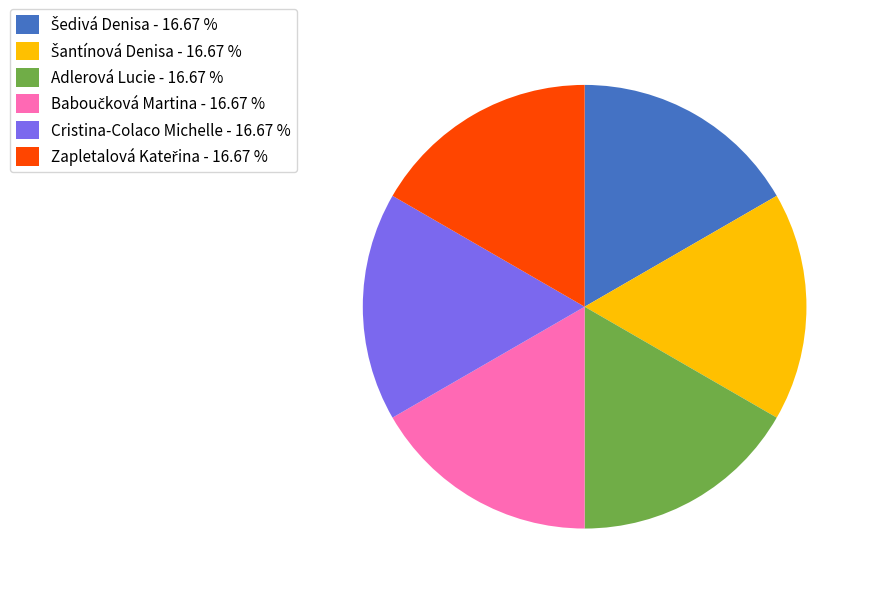

Is there a majority slice in this chart?

No